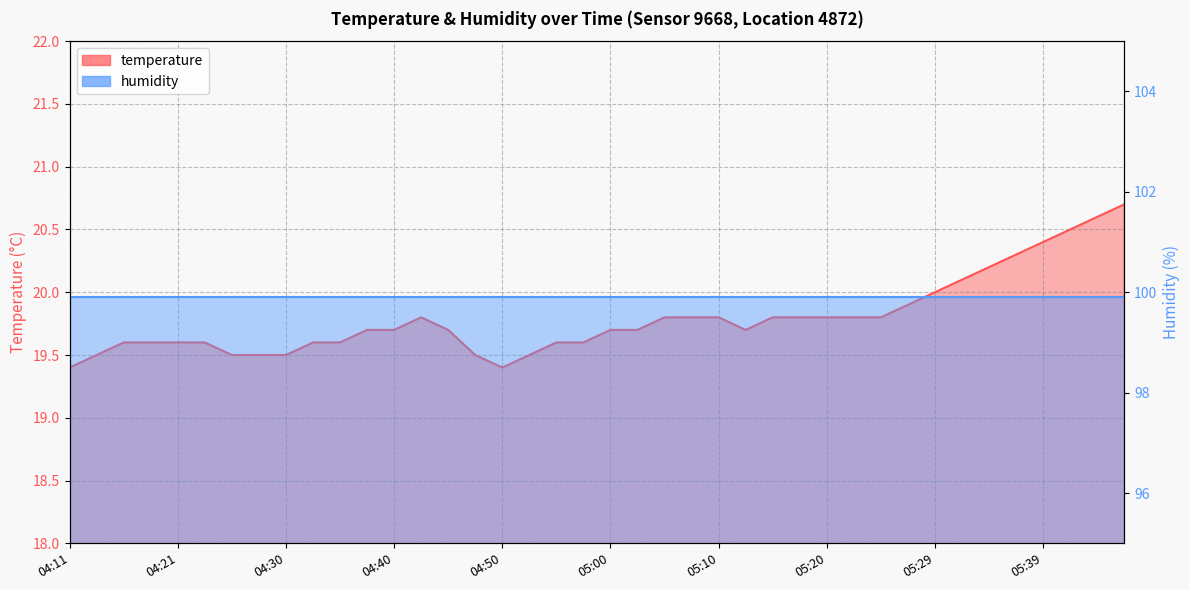

What is the difference between the maximum and second lowest values?

1.3